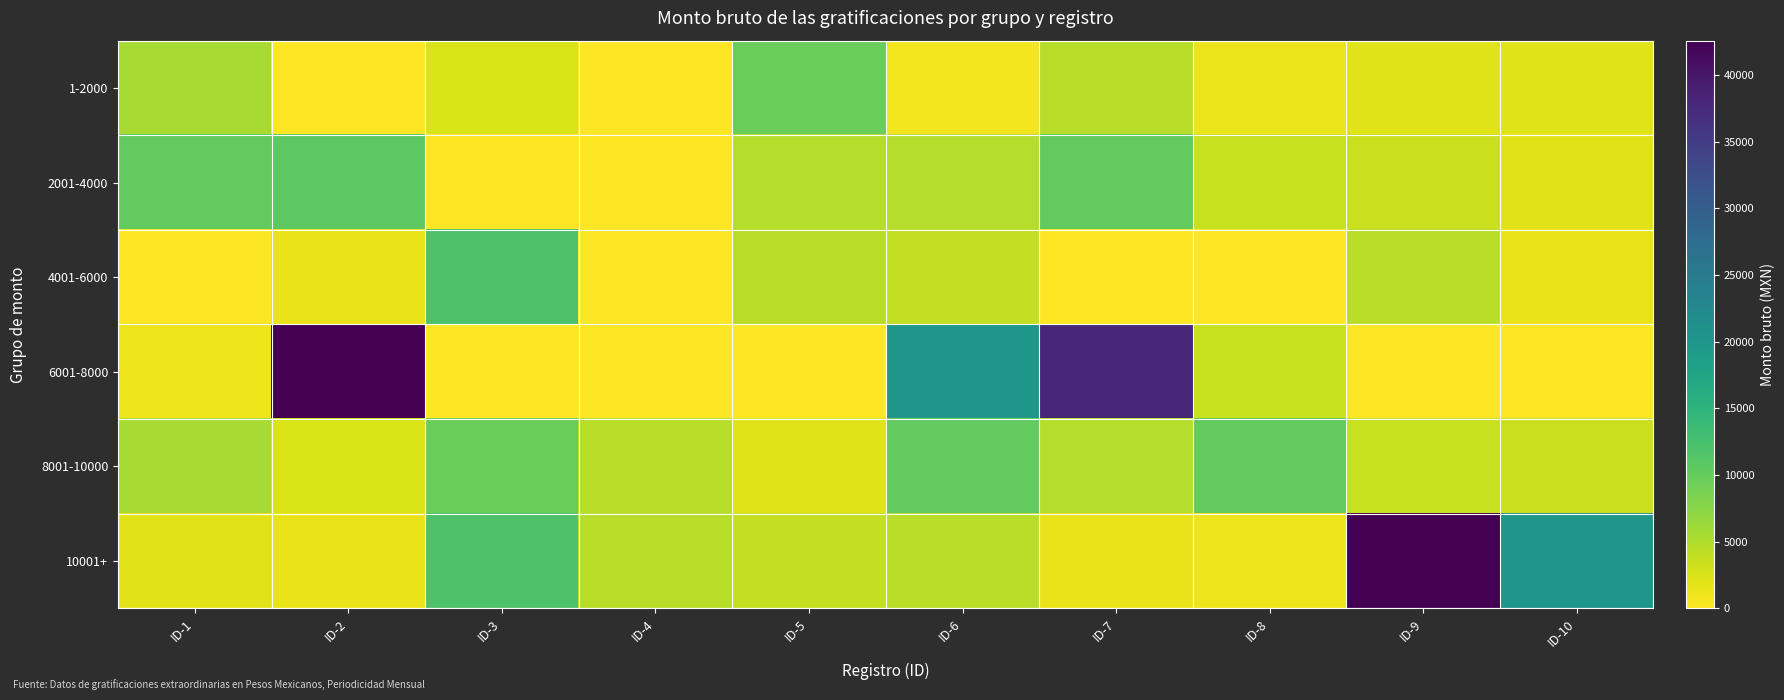

Rank the series at ID-10 from lowest to highest value.

6001-8000, 4001-6000, 2001-4000, 1-2000, 8001-10000, 10001+